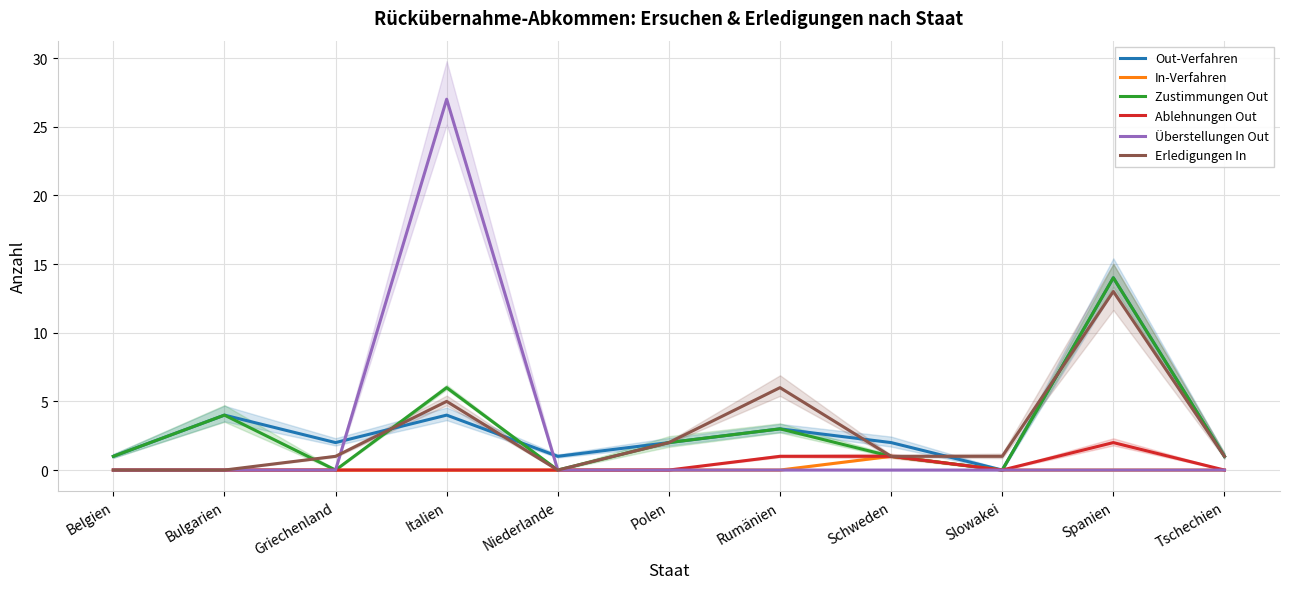

At which category is the sum across all series the highest?

Spanien